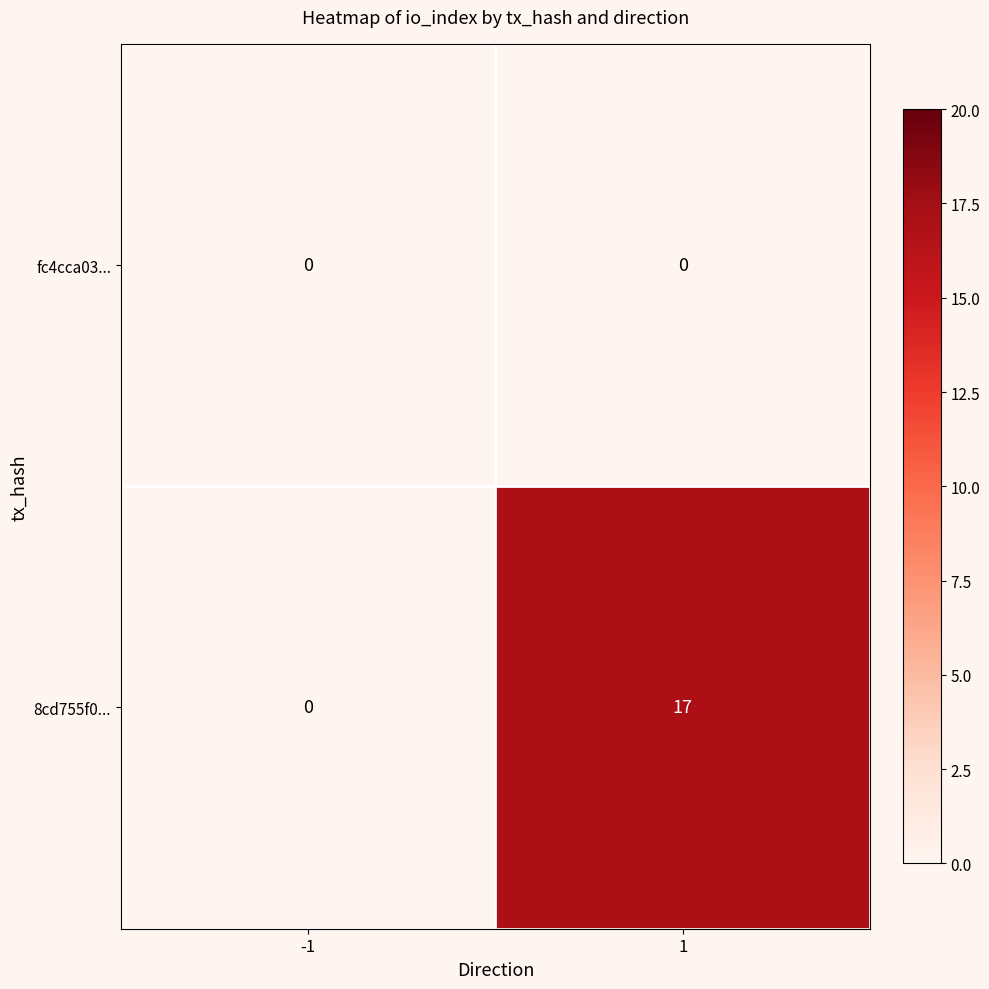

Which series changed the most between -1 and 1?

8cd755f0...